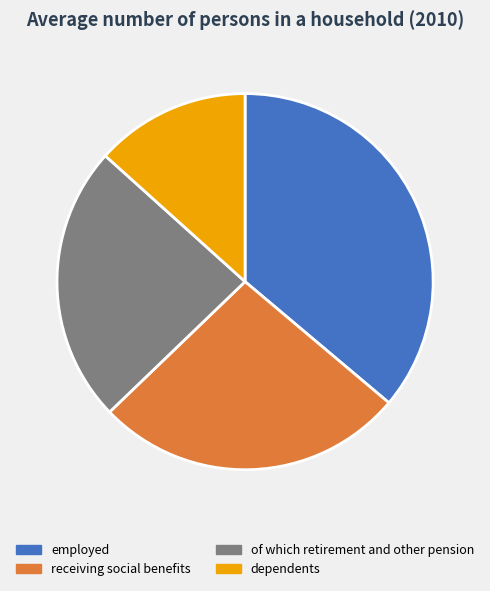

Does dependents account for over 50% of the chart?

No